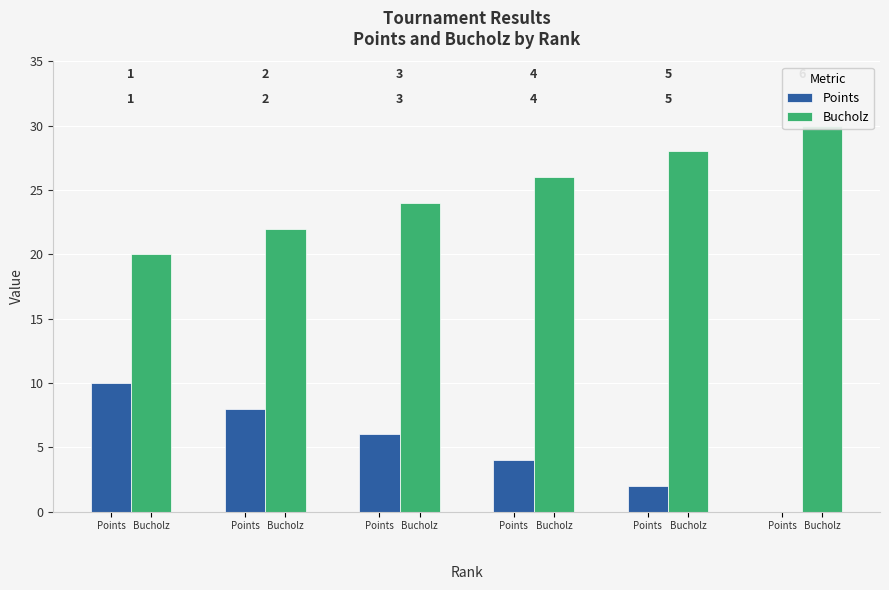

Is the value of Bucholz at Points greater than the value of Points at Bucholz?

Yes